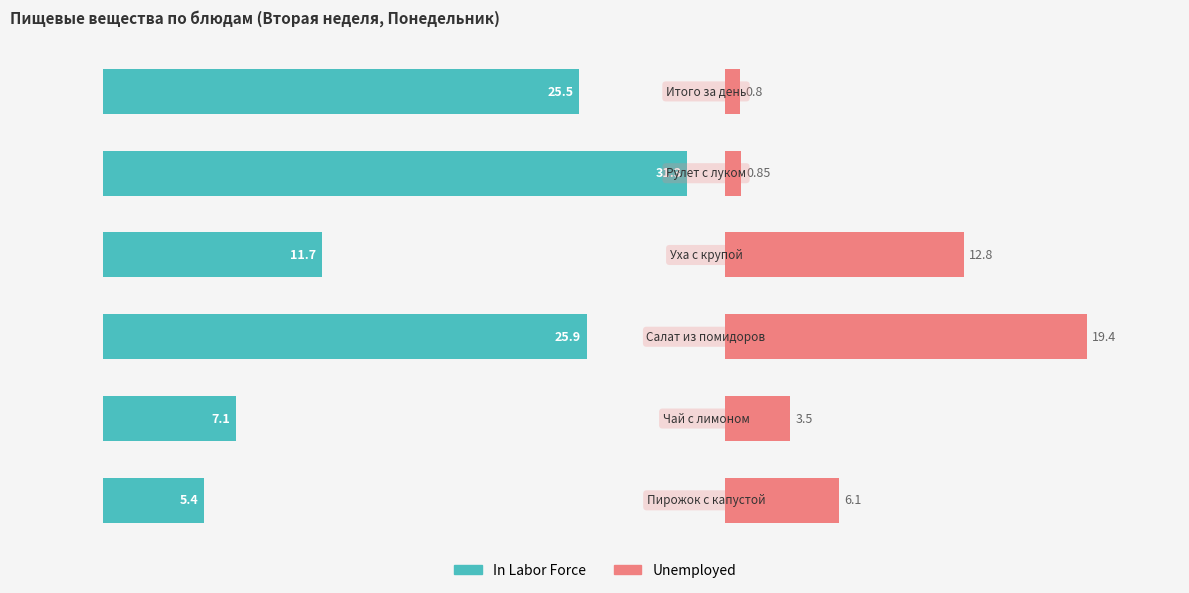

At 5, list the series in order from smallest to largest.

Unemployed, In Labor Force